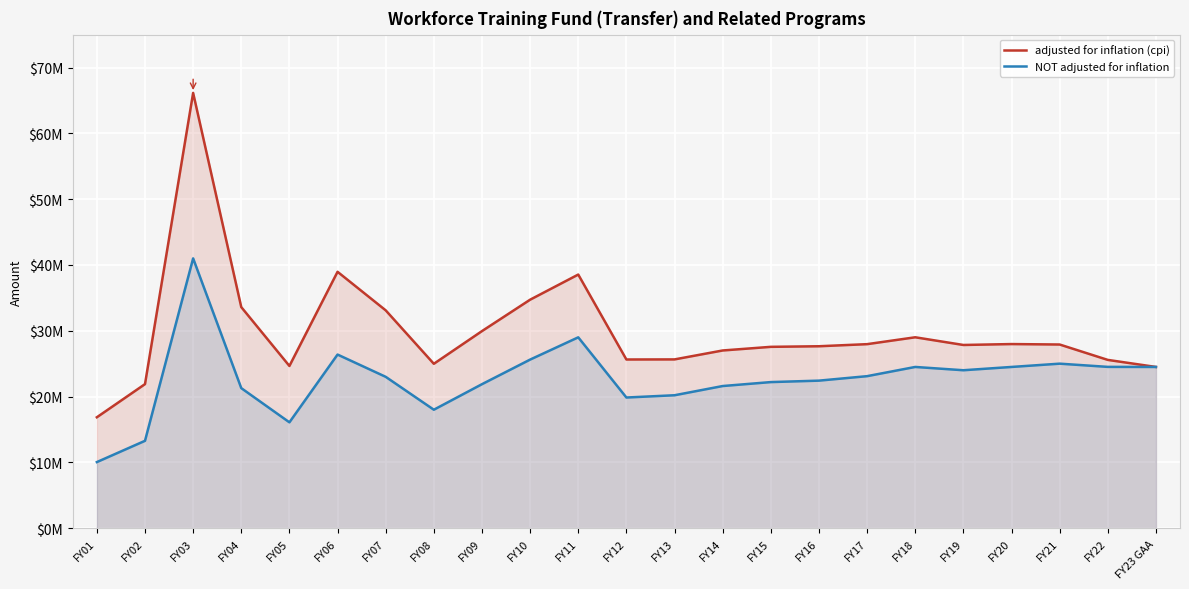

What is the sum of all adjusted for inflation (cpi) values?

687643885